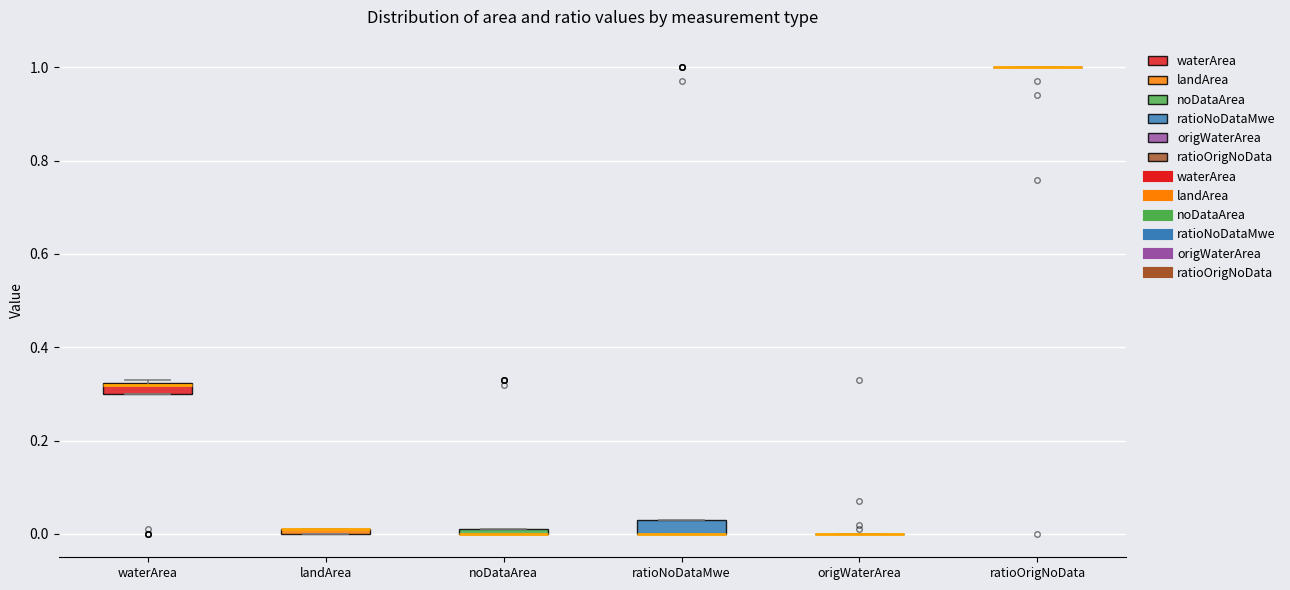

Where is the lower edge of the box for noDataArea on the y-axis? The values are not printed on the chart, so give them approximately, as read against the axis.

0.00